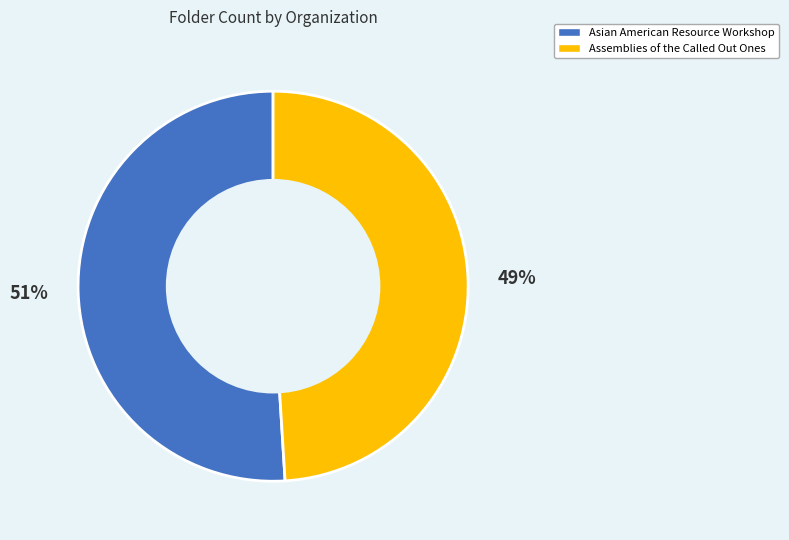

Approximately how many times larger is the value at Assemblies of the Called Out Ones compared to Asian American Resource Workshop?

1.0